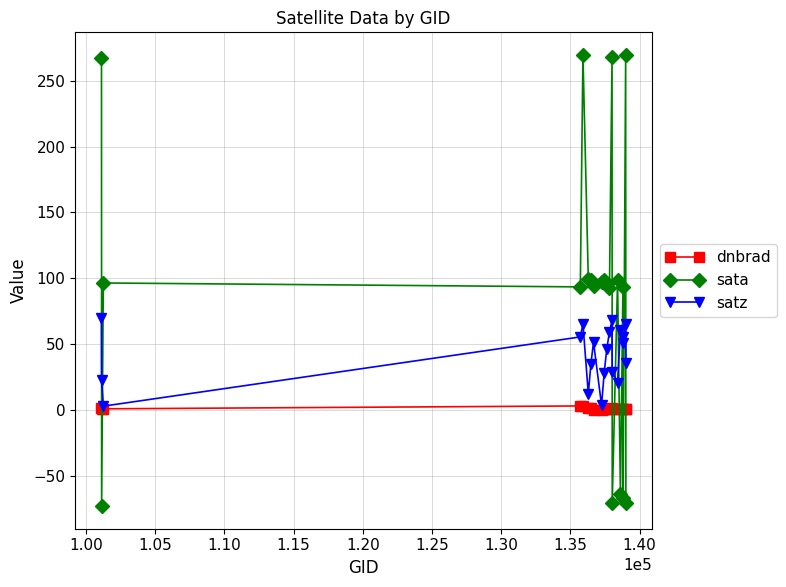

Which series has the largest total across all categories?

sata